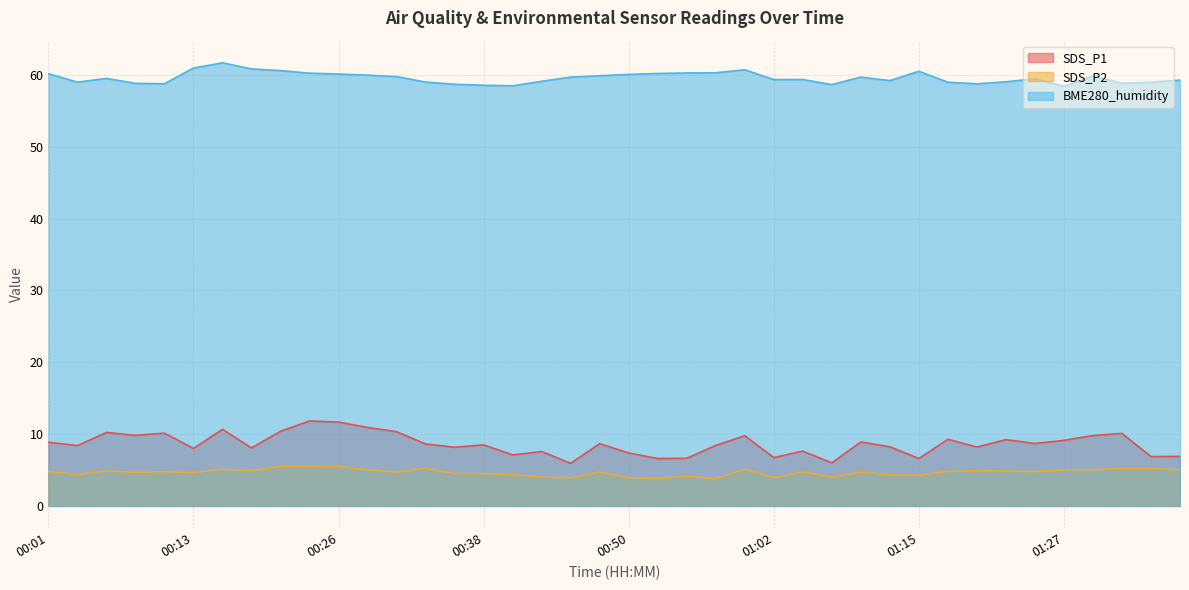

How many interior local peaks does the SDS_P1 series have?

13